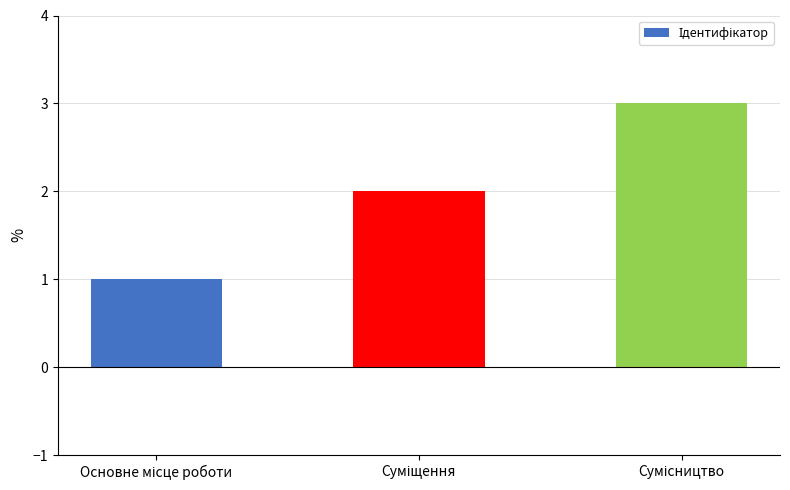

Are the bars grouped side by side (vs. stacked)?

No